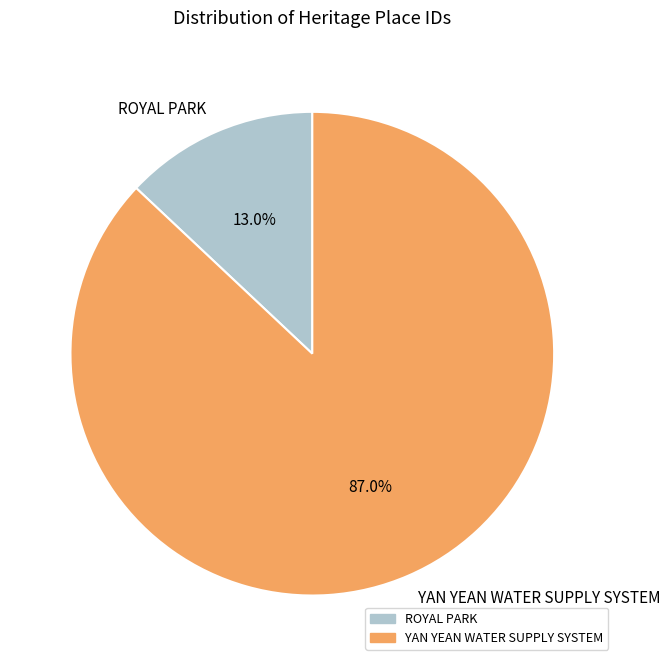

To the nearest percent, what is the difference between the largest and smallest slice percentages?

74%